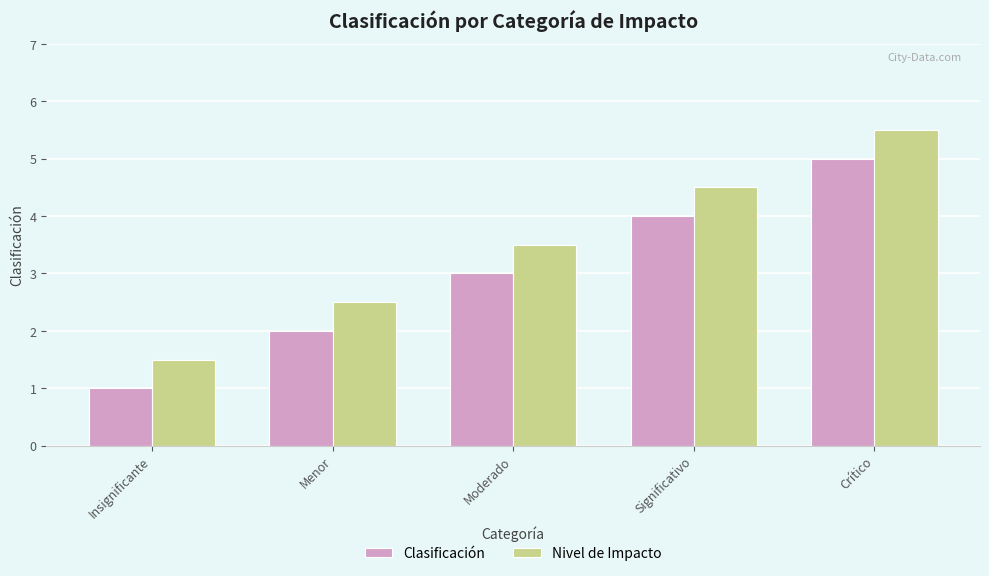

What is the spread (max minus min) of values at Significativo?

0.5